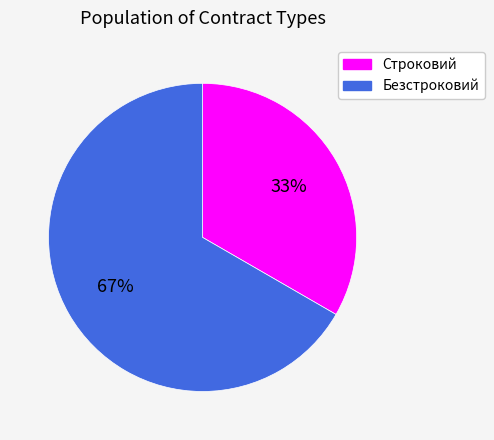

What is the smallest slice in the pie chart?

Строковий